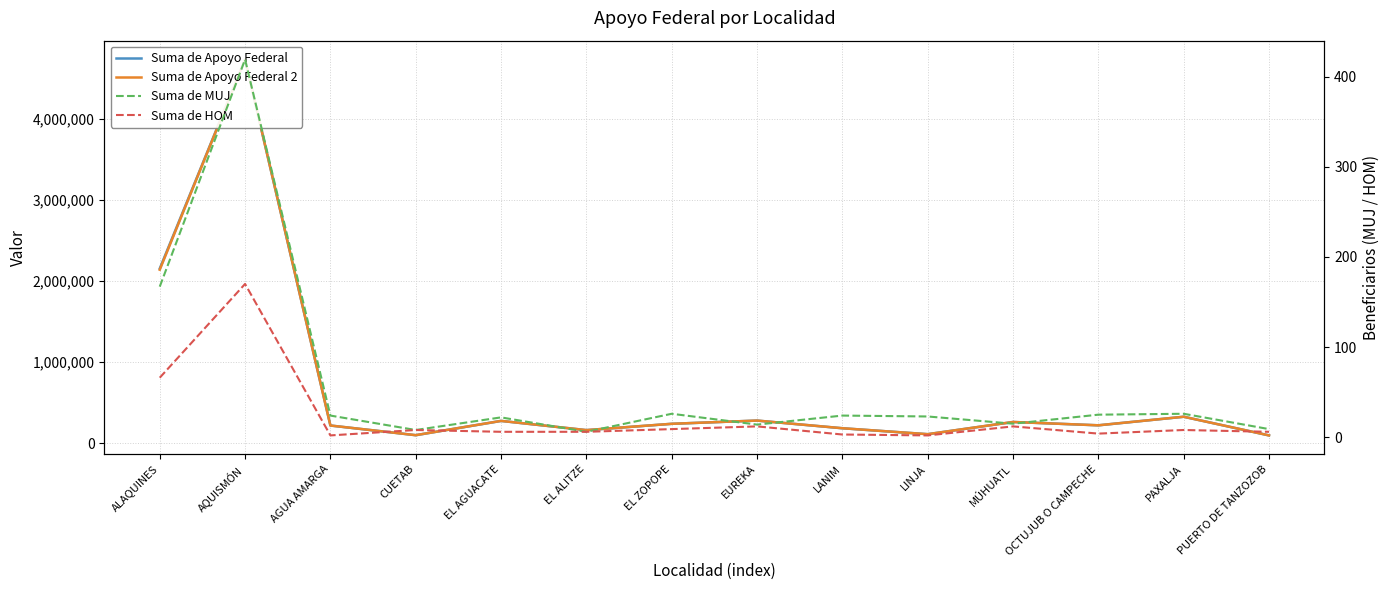

How many lines are shown in the chart?

4